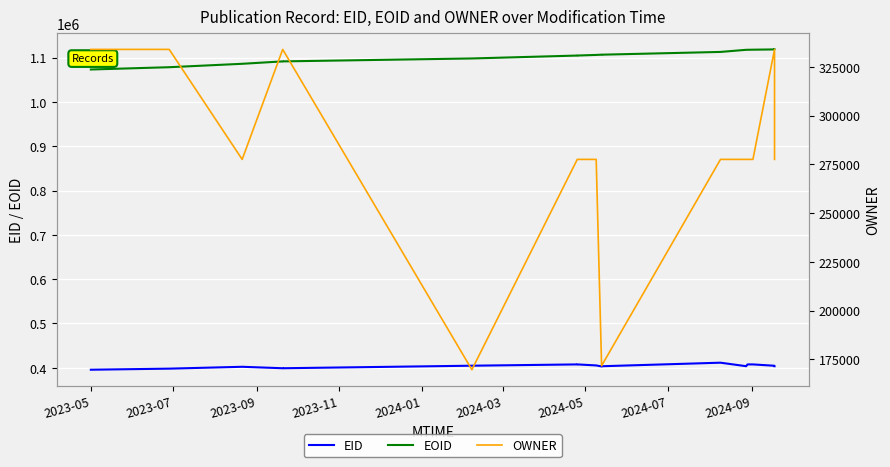

Reading right to left, what are all the values shown in this chart?

EID: 403661	404667	407708	407697	403666	411583	403572	403105	405402	407720	407719	407717	407698	404786	399063	399070	402348	398147	395729
EOID: 1118326	1118304	1117699	1117455	1117422	1112648	1106423	1106422	1105885	1104496	1104495	1104493	1104469	1097911	1091307	1091310	1085873	1078177	1073010
OWNER: 277588	334008	277588	277588	277588	277588	171723	171723	277588	277588	277588	277588	277588	169695	334008	334008	277588	334008	334008